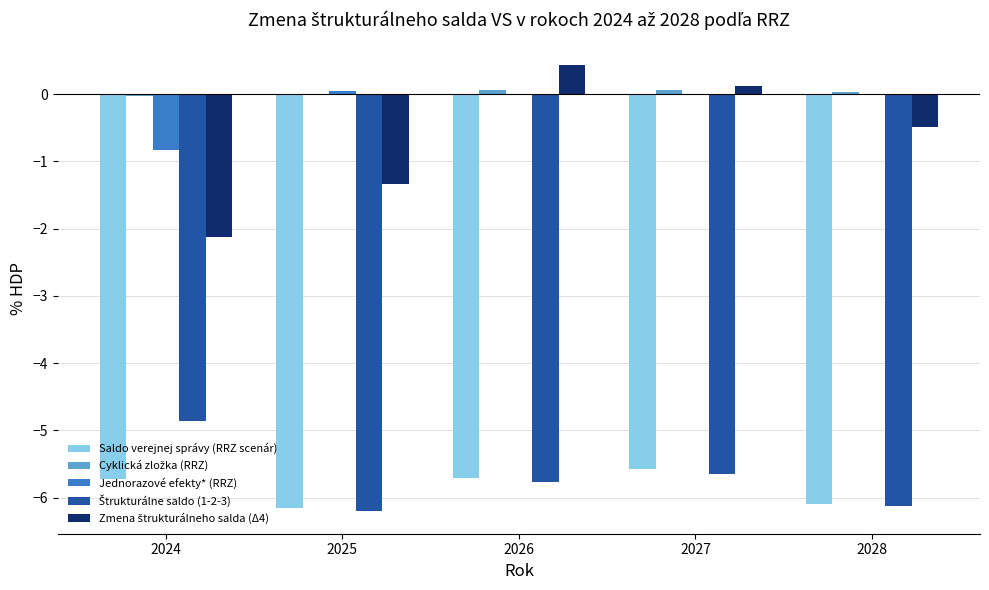

What is the total value across all series at 2026?

-11.0